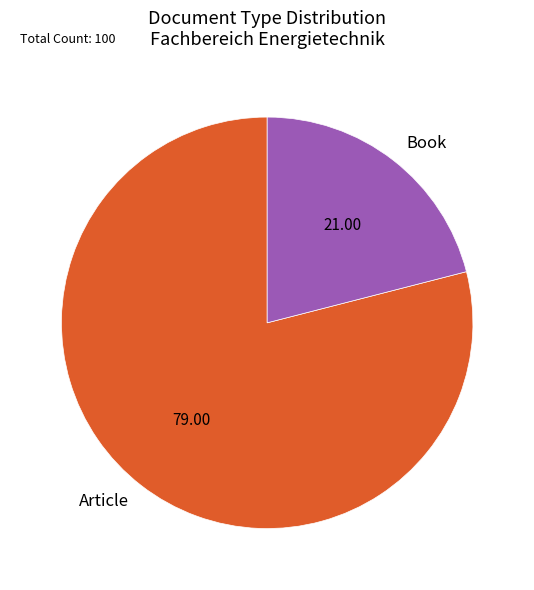

Approximately how many times larger is the value at Article compared to Book?

3.8